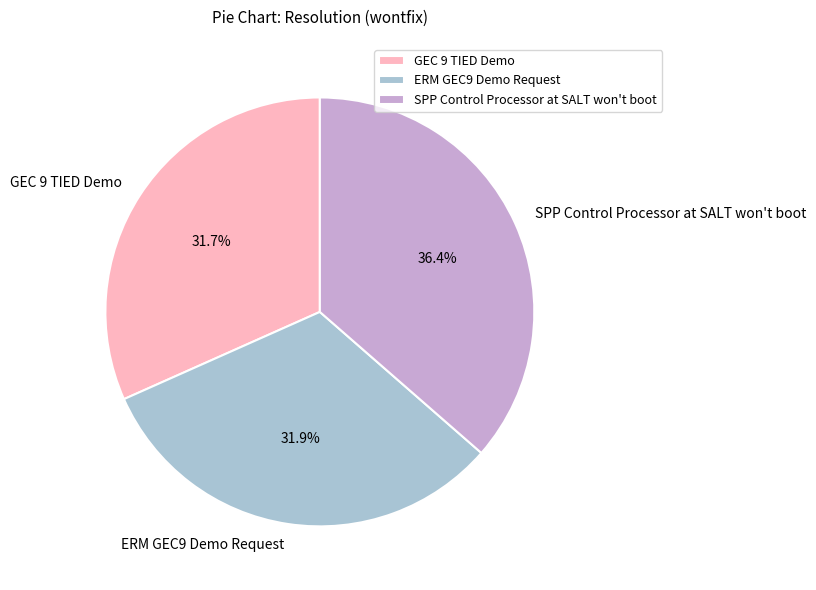

What percentage do SPP Control Processor at SALT won't boot and ERM GEC9 Demo Request together represent?

68.3%